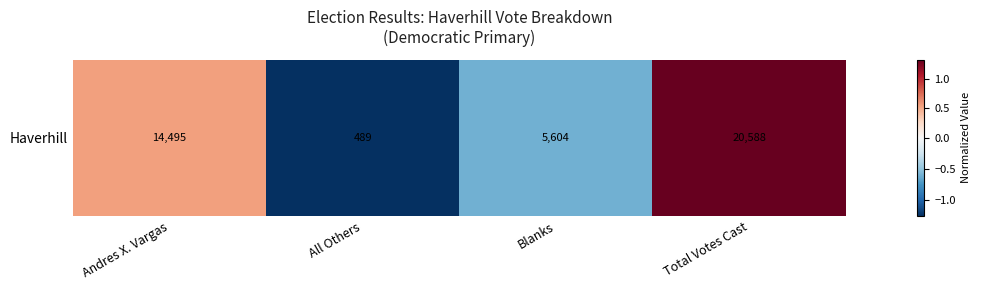

What is the change in value from Blanks to Total Votes Cast?

+1.9